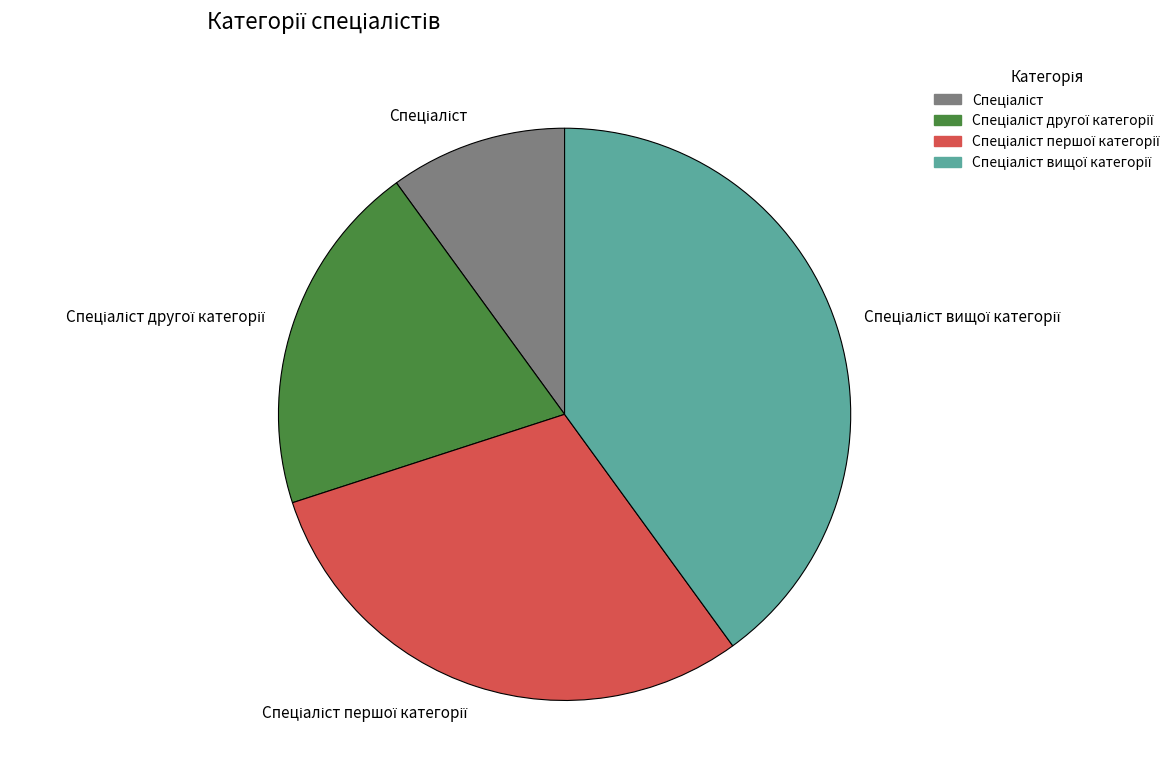

Does any single category account for the majority?

No